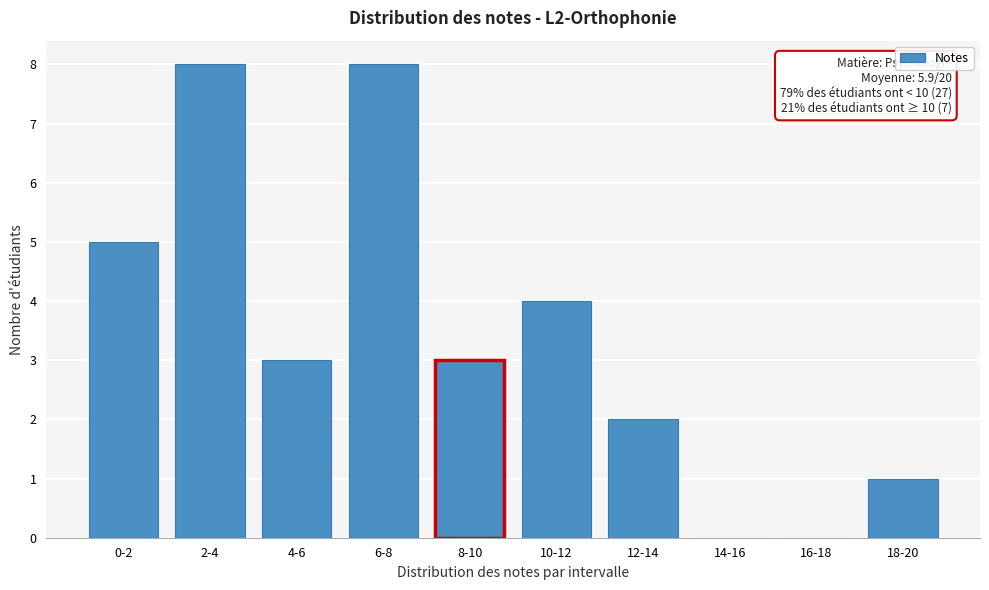

Reading left to right, what are all the values shown in this chart?

0-2=5	2-4=8	4-6=3	6-8=8	8-10=3	10-12=4	12-14=2	14-16=0	16-18=0	18-20=1